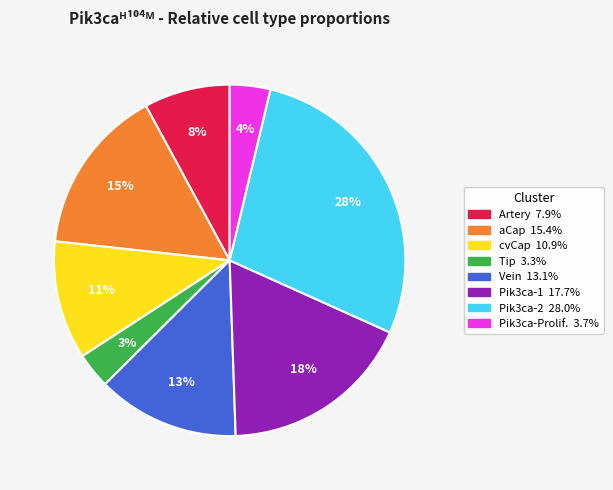

Does Artery account for over 50% of the chart?

No